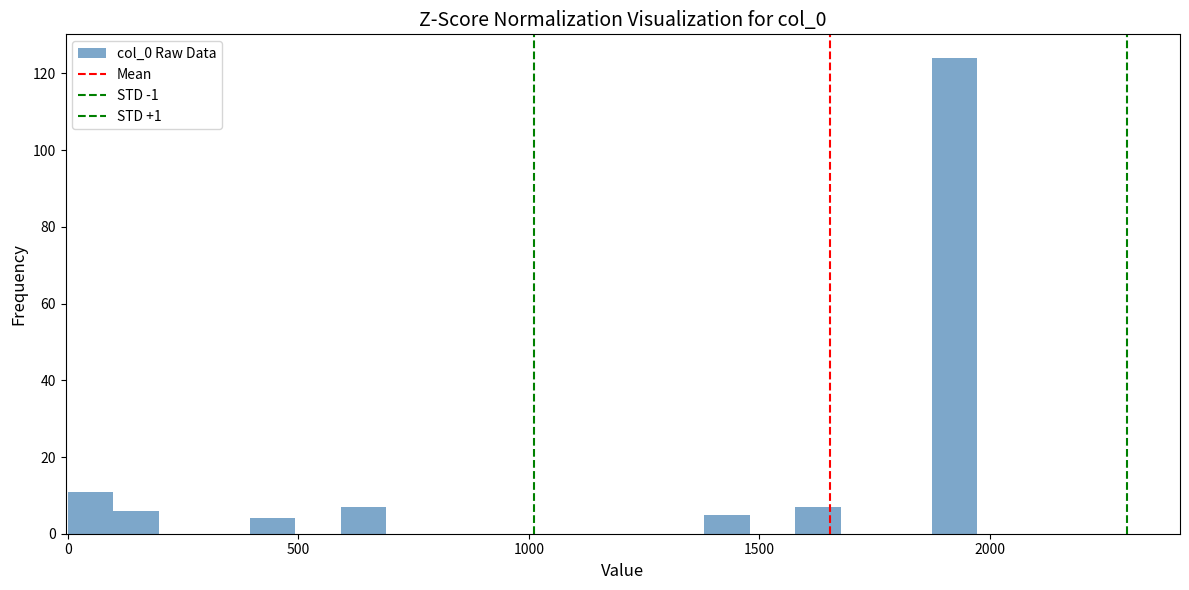

Around what value on the x-axis is the tallest bar? Give the approximate position of its centre, as read against the axis.

1900